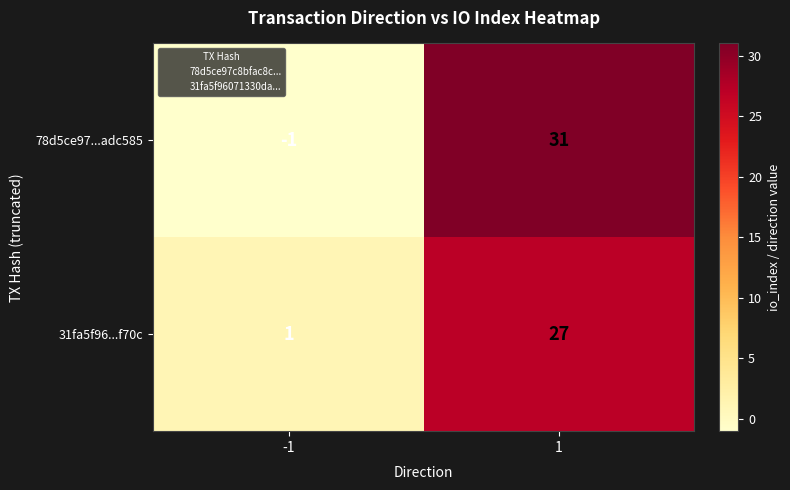

How many distinct data groups are displayed?

2